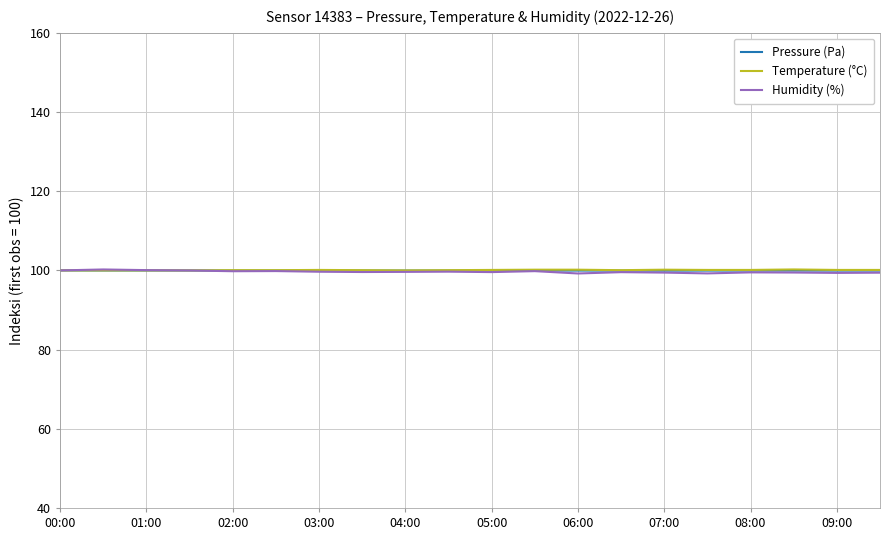

Which series has the largest range (max minus min)?

Humidity (%)